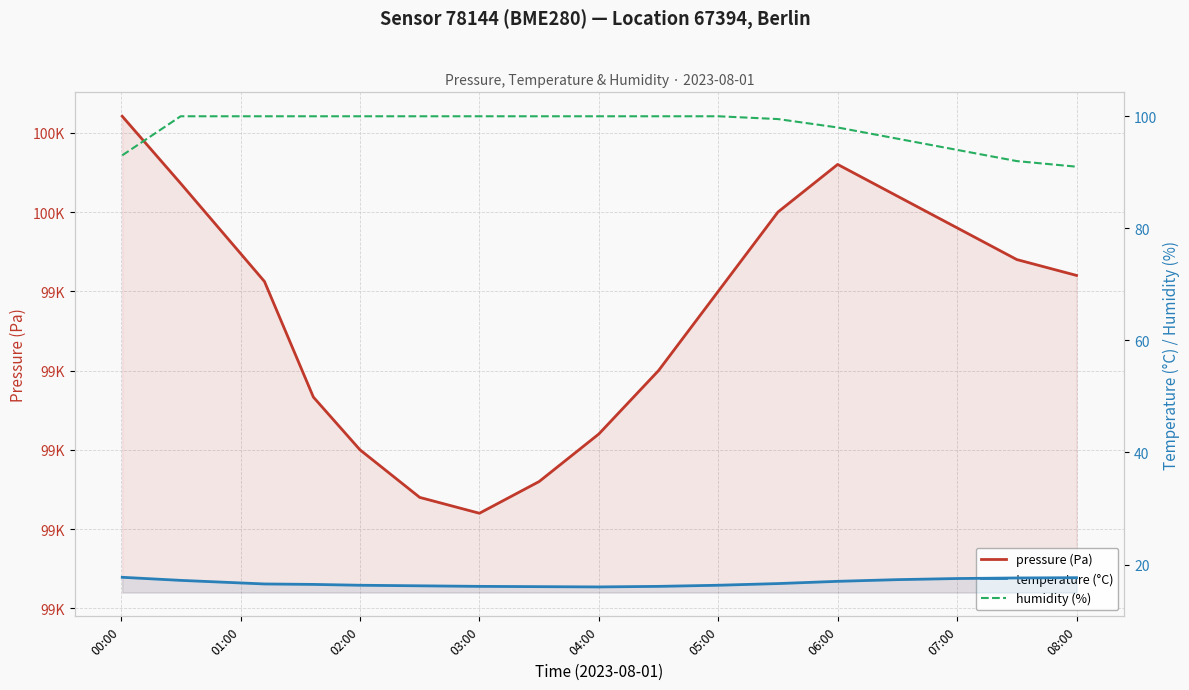

Which series changed the most between 04:00 and 05:00?

pressure (Pa)